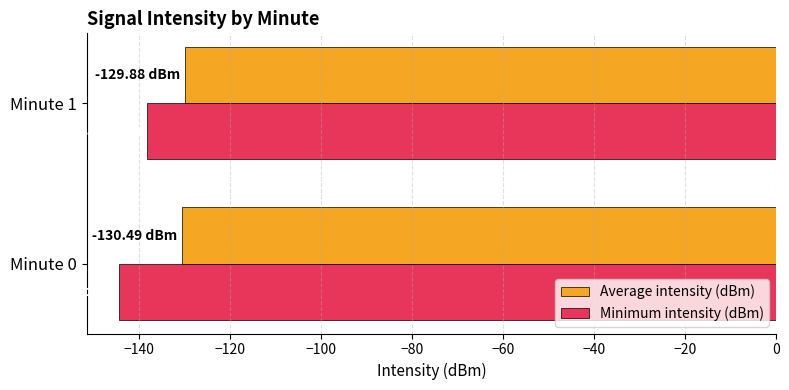

What is the average value of the Minimum intensity (dBm) series?

-141.2